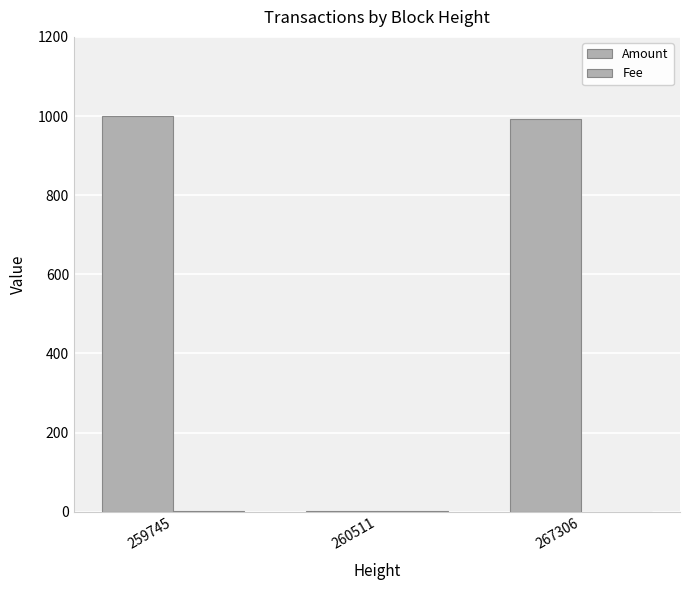

What is the lowest value of the Amount series?

2.0